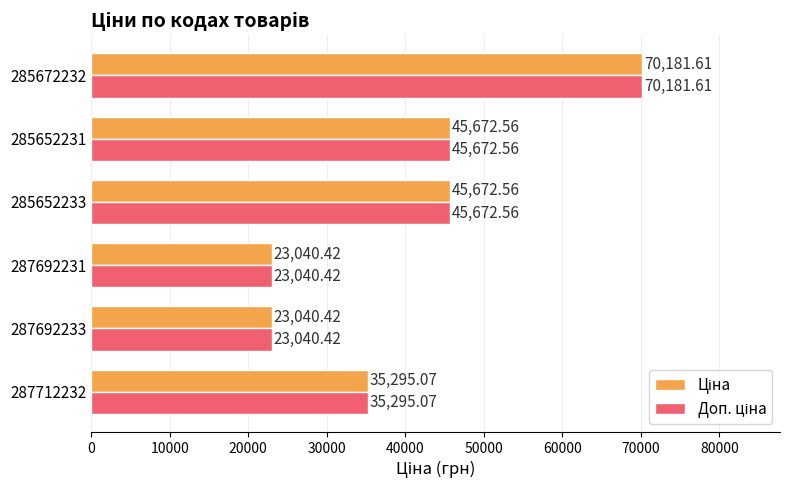

At which category is the sum across all series the highest?

285672232